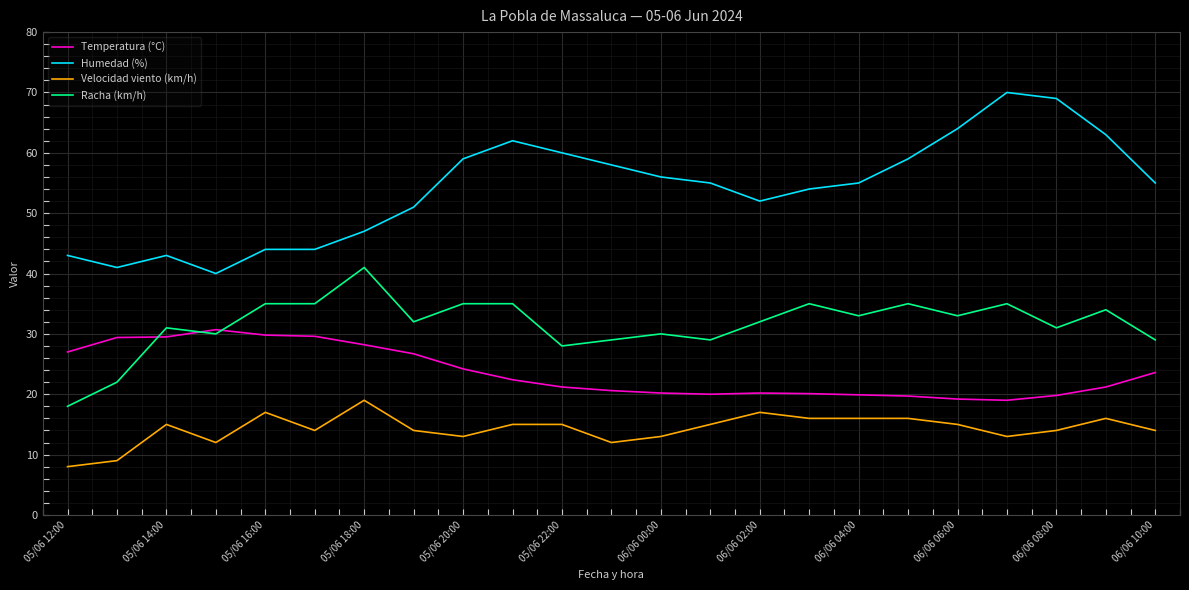

What is the greatest value displayed?

70.0